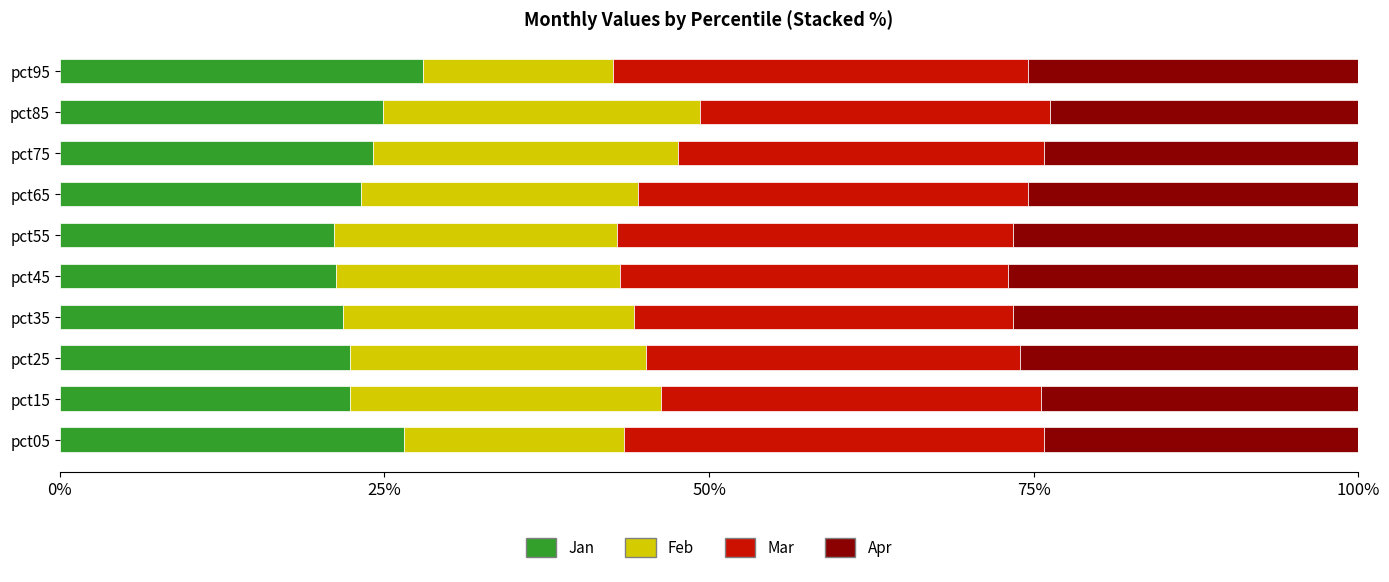

What is the maximum value for Jan?

28.0